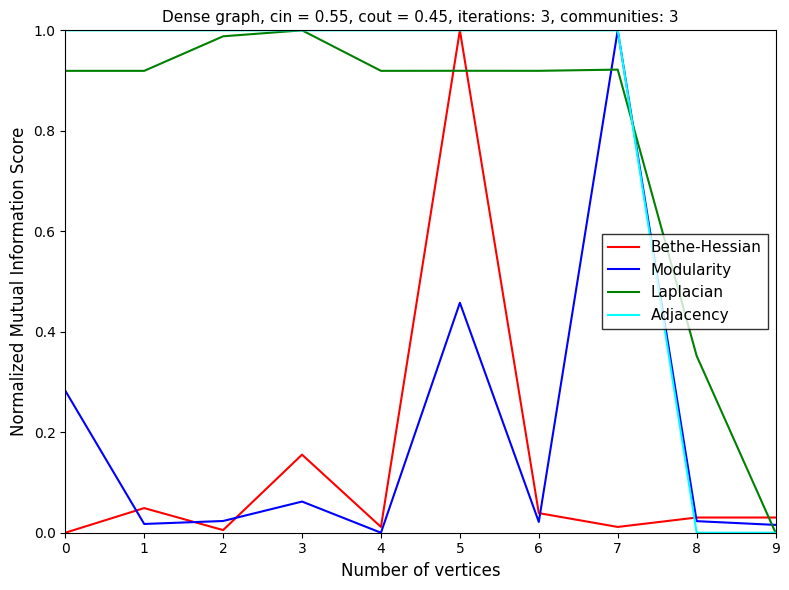

The Laplacian series shows 1.6 at 6. True or false?

False